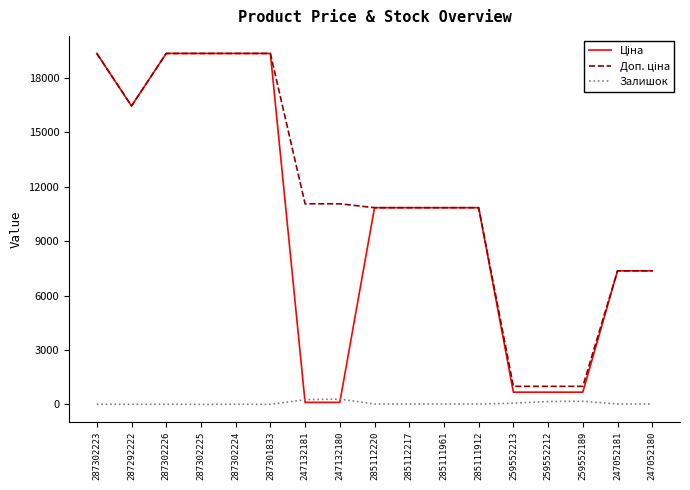

What is the maximum value shown in the chart?

19343.1